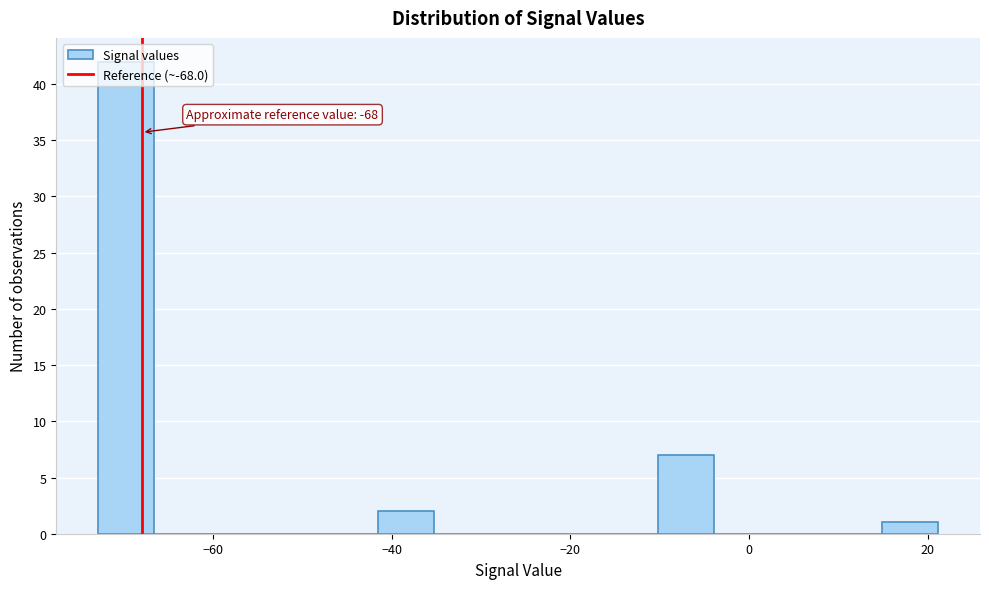

Read against the x-axis, roughly where is the centre of the tallest bar?

-70